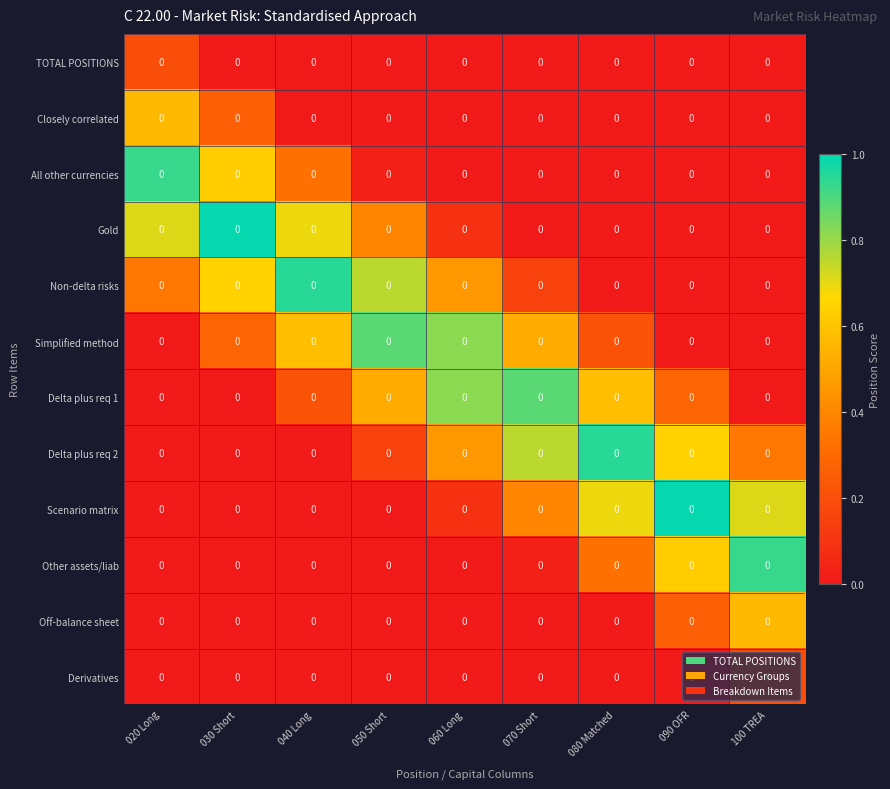

Is the value of Non-delta risks at 100 TREA greater than the value of All other currencies at 100 TREA?

No